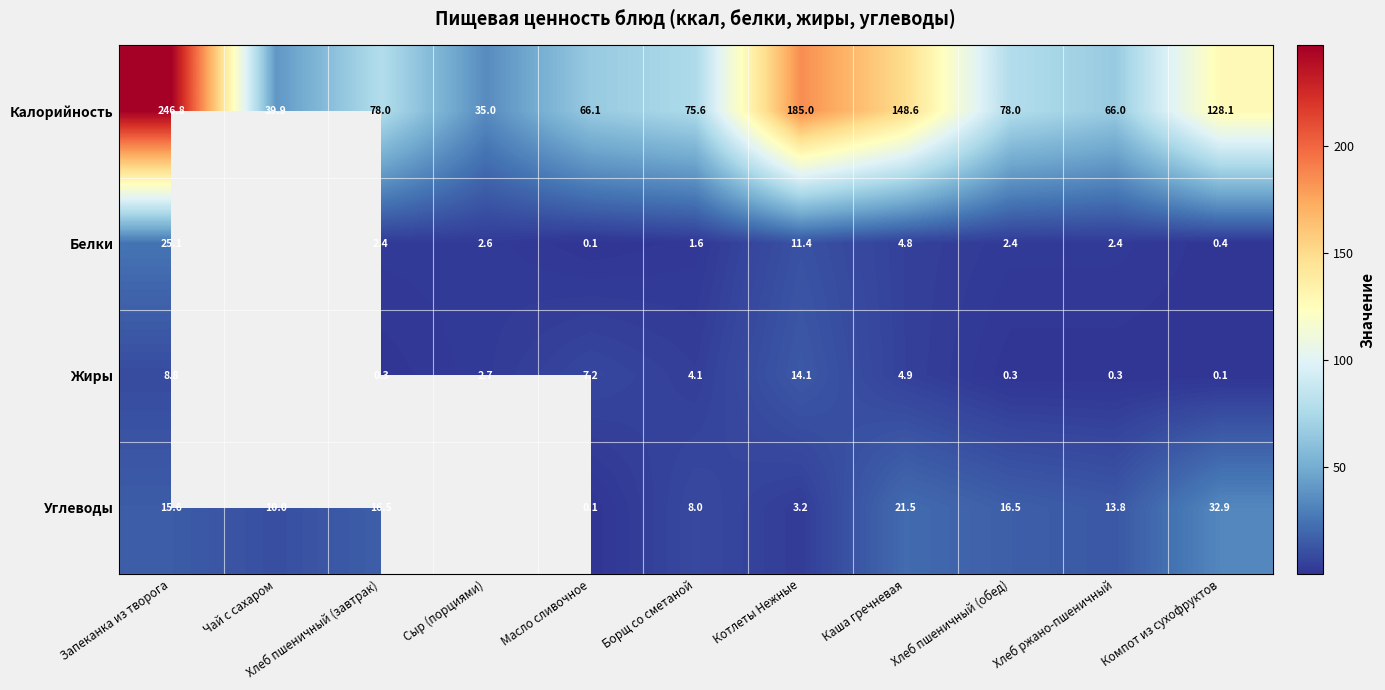

Which category has the highest value across all series?

Запеканка из творога